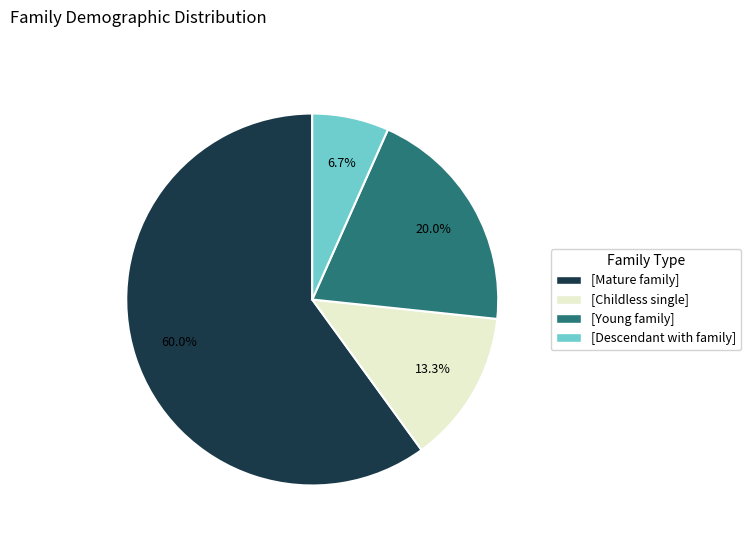

What is the total percentage of [Mature family] and [Young family]?

80.0%